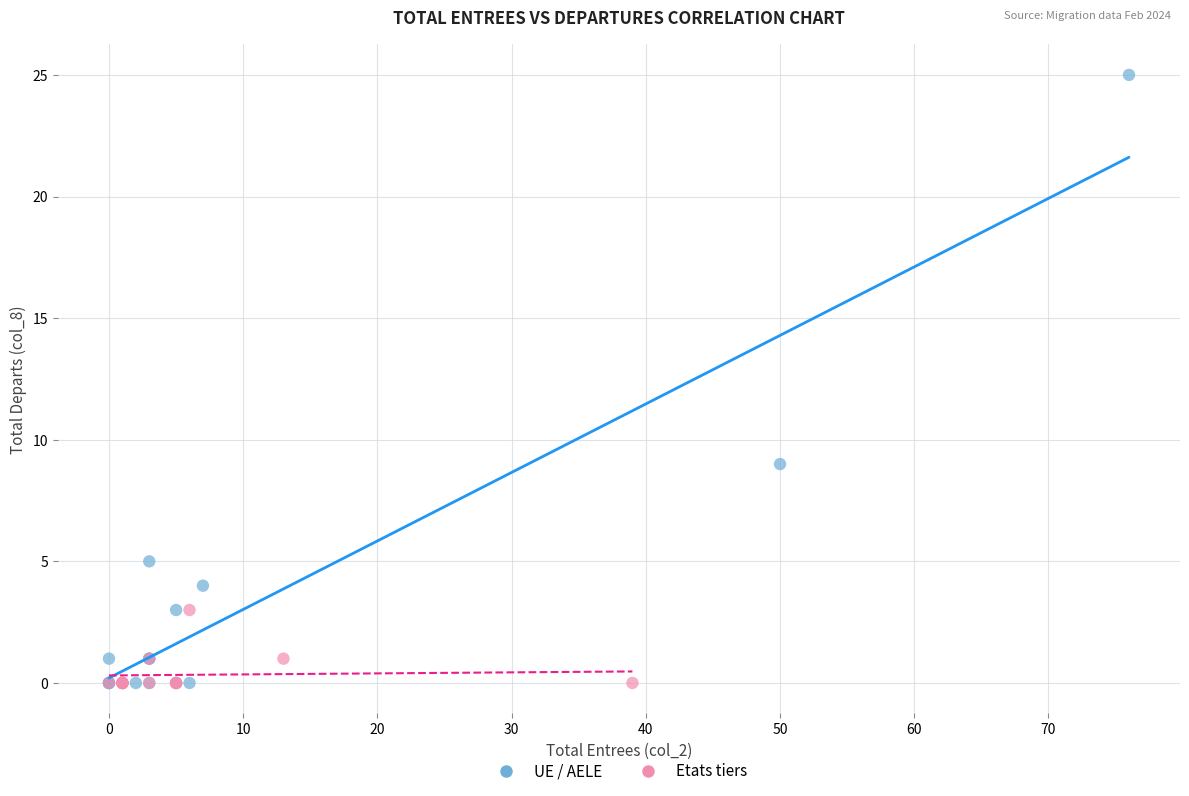

Which series contains the highest Y value?

UE / AELE